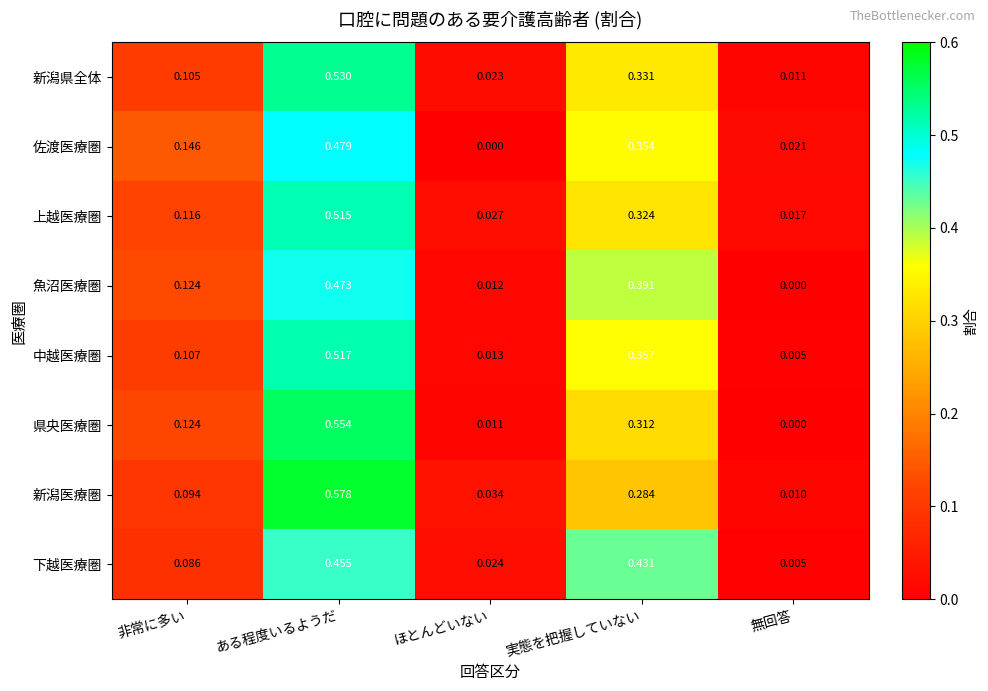

At which label is 下越医療圏 closest to 0?

無回答